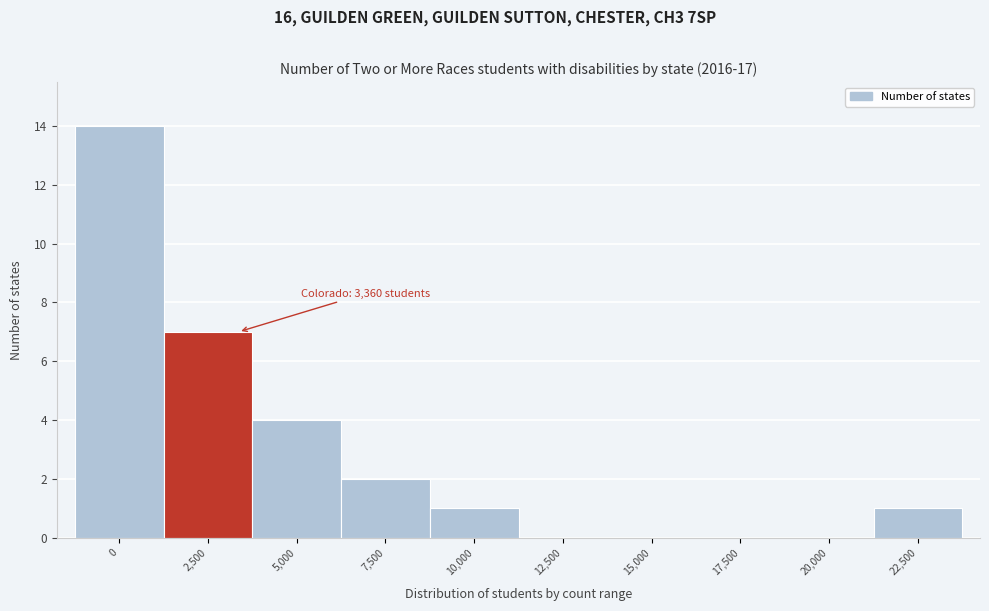

Reading right to left, list all the values displayed in this chart.

22,500=1	20,000=0	17,500=0	15,000=0	12,500=0	10,000=1	7,500=2	5,000=4	2,500=7	0=14